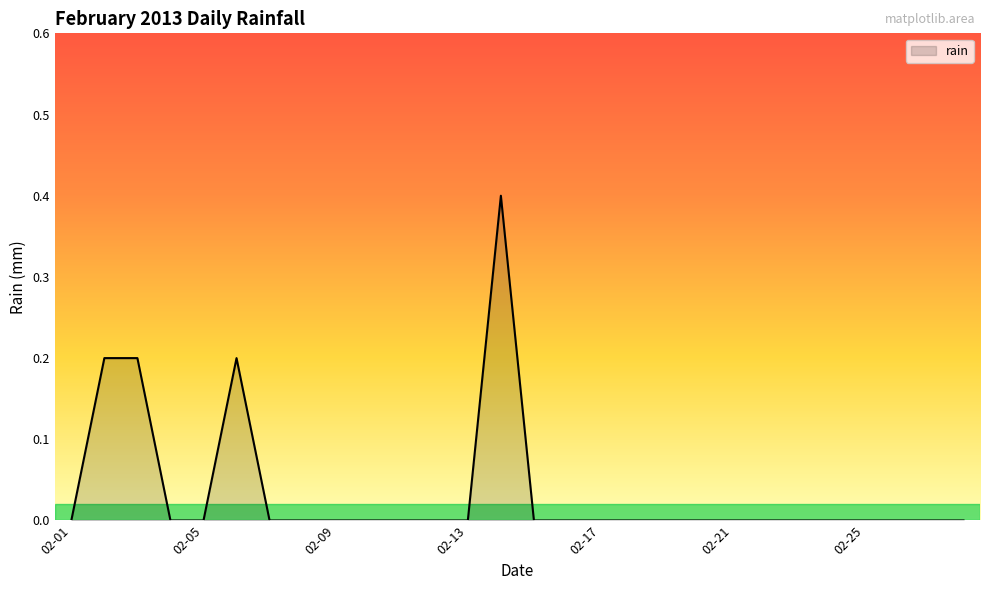

What is the greatest value displayed?

0.4